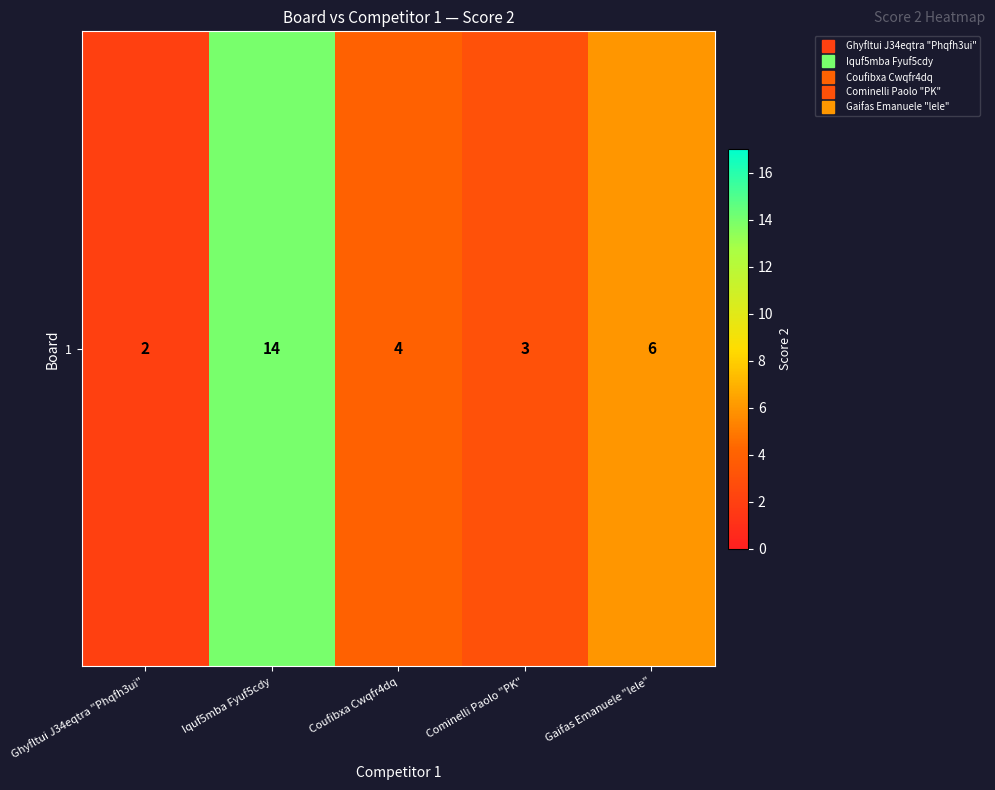

Reading left to right, list all the values displayed in this chart.

2	14	4	3	6